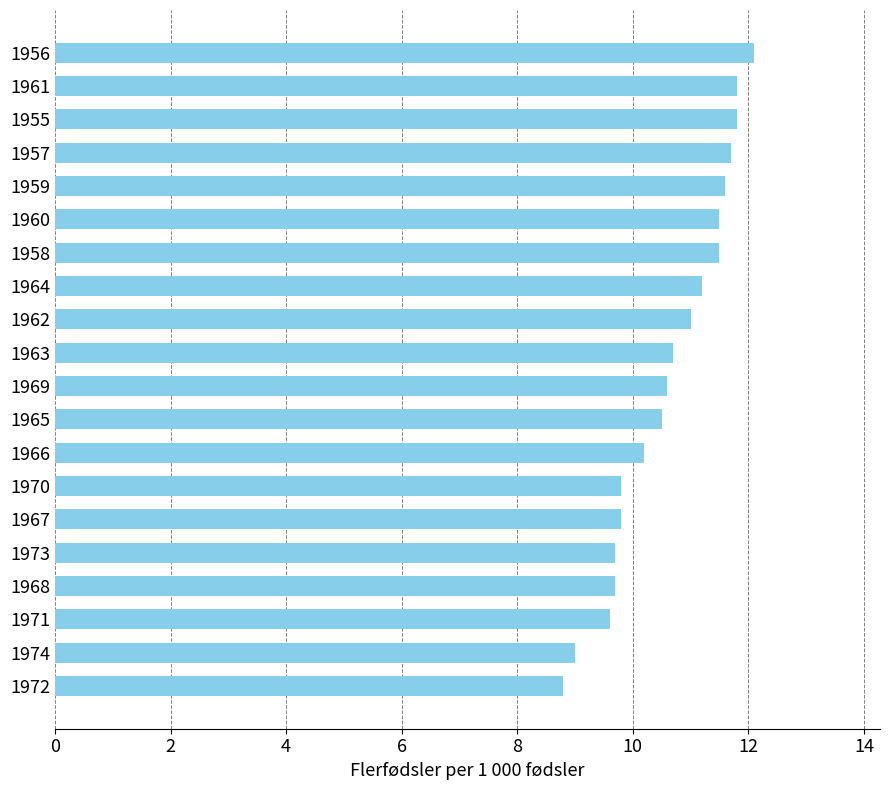

Reading bottom to top, what are all the values shown in this chart?

8.8	9.0	9.6	9.7	9.7	9.8	9.8	10.2	10.5	10.6	10.7	11.0	11.2	11.5	11.5	11.6	11.7	11.8	11.8	12.1